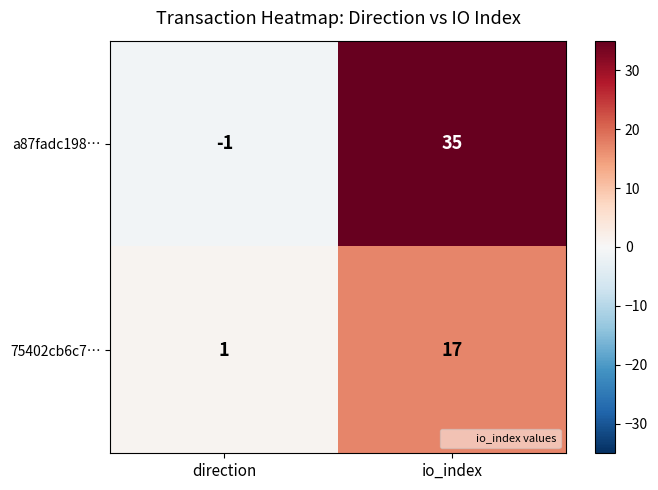

The a87fadc198… series shows -1 at direction. True or false?

True